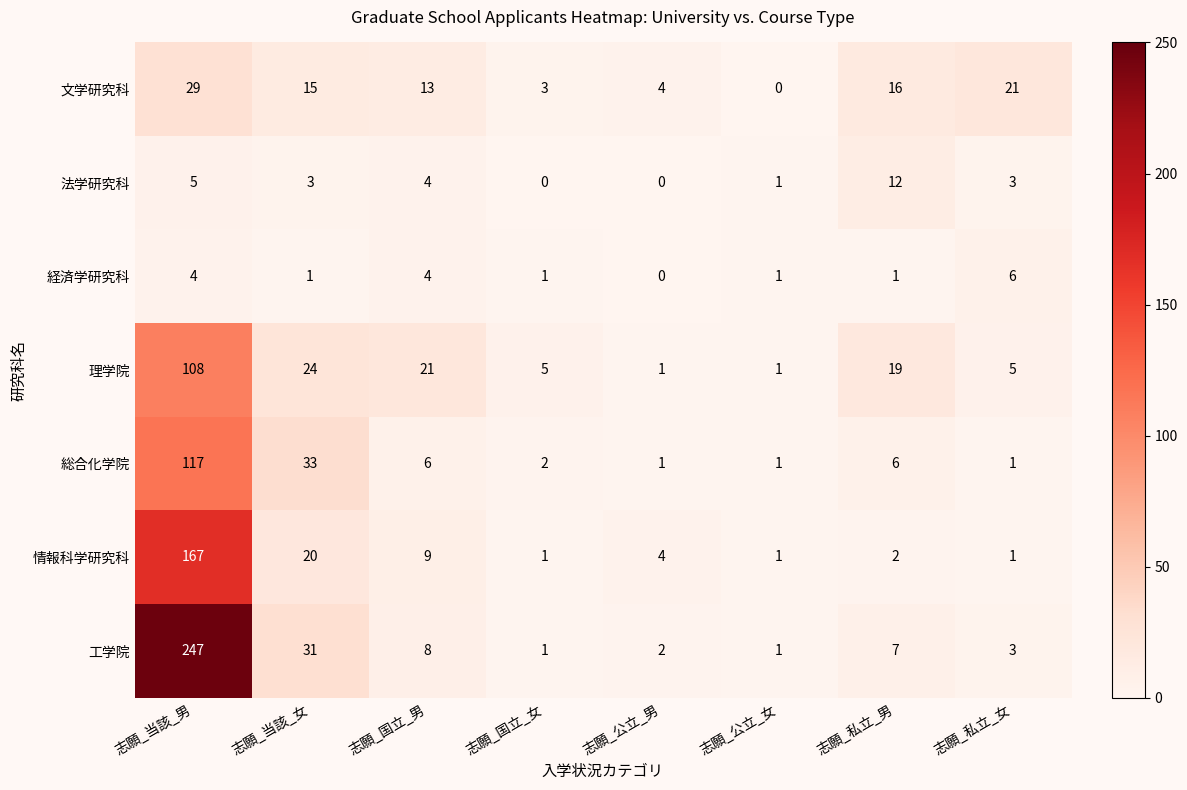

At how many categories does at least one series exceed 176?

1